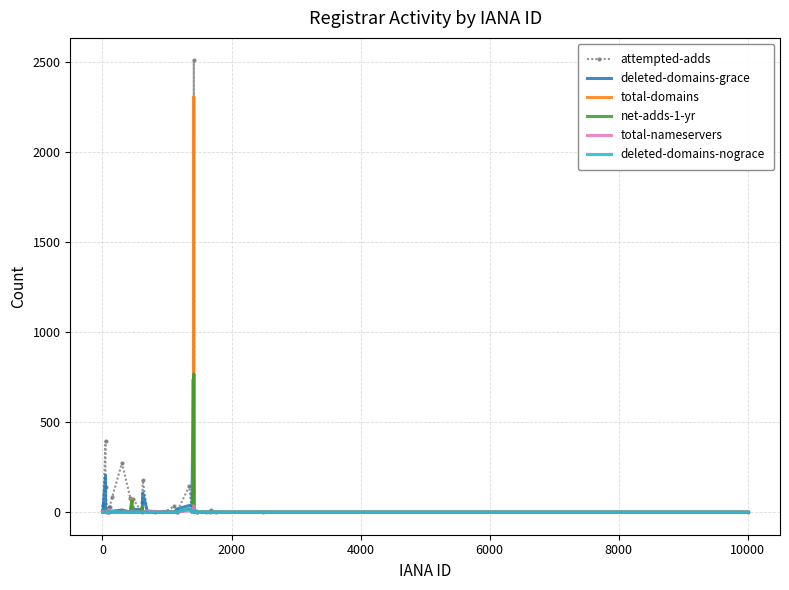

What is the greatest value displayed?

2510